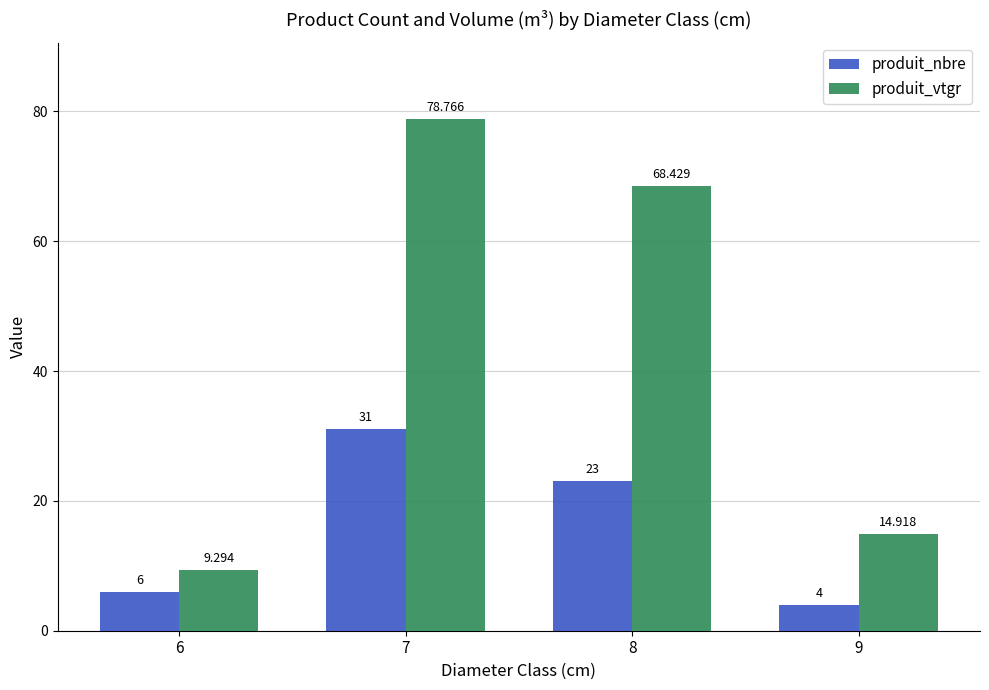

List the series in order of their overall mean, lowest first.

produit_nbre, produit_vtgr